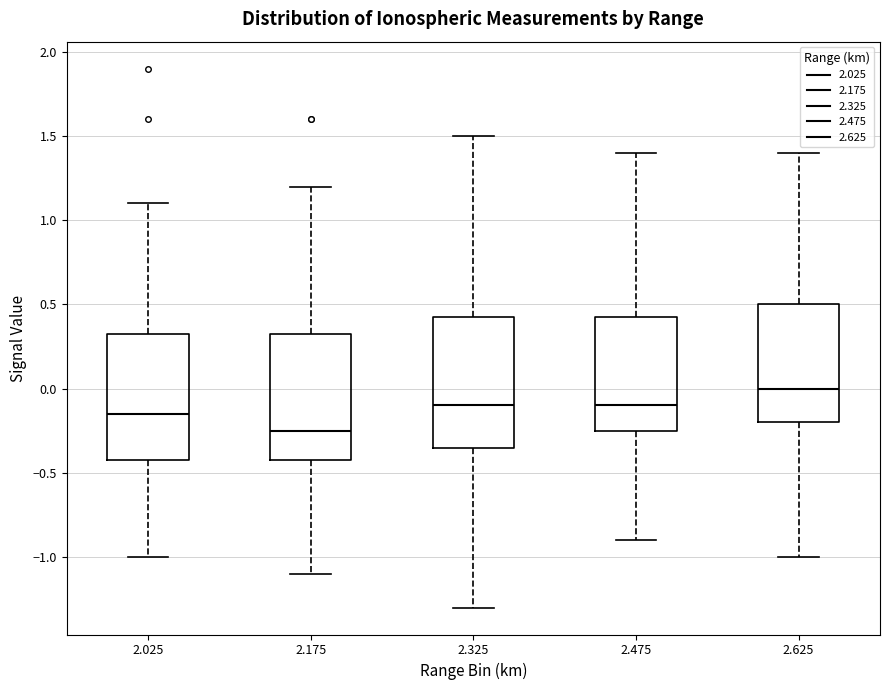

Where is the upper edge of the box at x = 2.625 on the y-axis? The values are not printed on the chart, so give them approximately, as read against the axis.

0.50